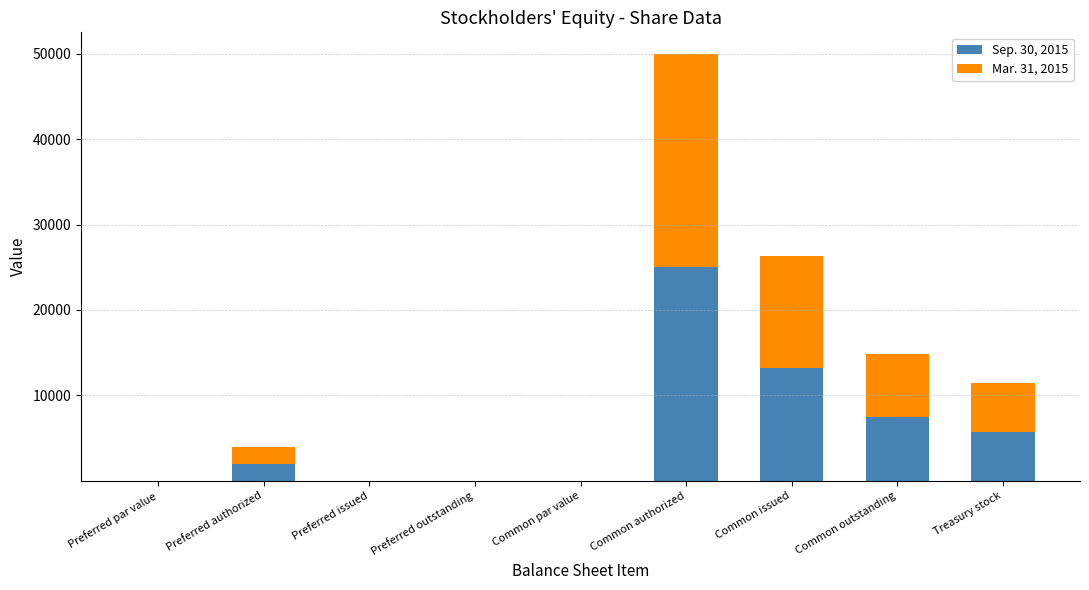

What is the sum of all Sep. 30, 2015 values?

53474.0